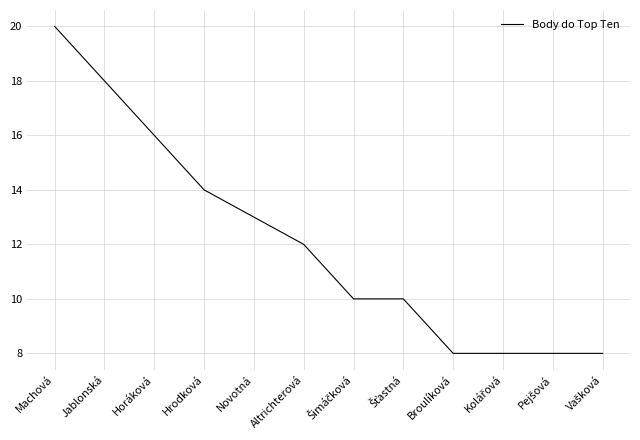

True or false: the data shows 8 at Broulíková.

True